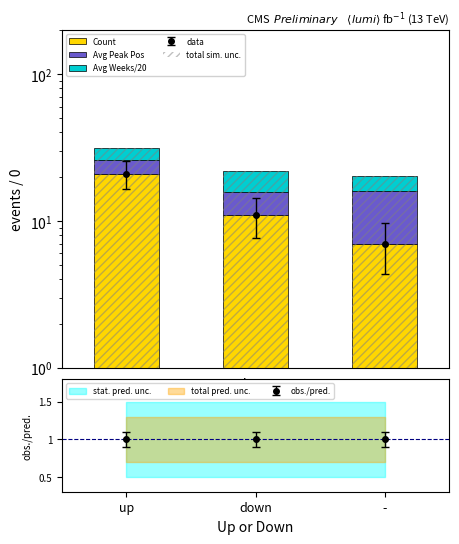

What is the average value of the Avg Peak Pos series?

6.1